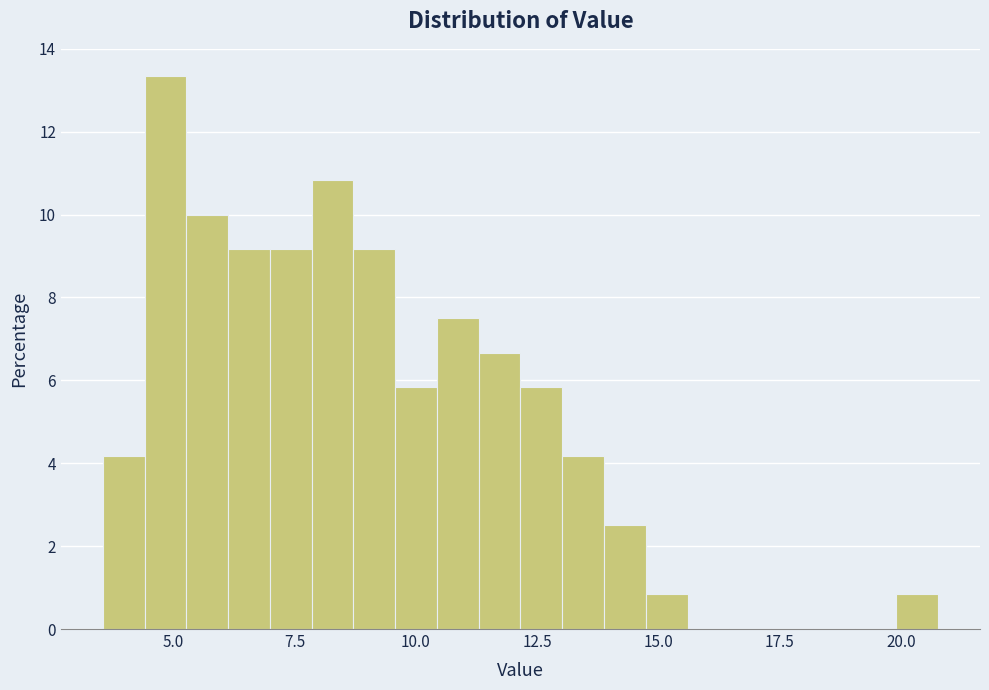

Around what value on the x-axis is the tallest bar? Give the approximate position of its centre, as read against the axis.

5.0